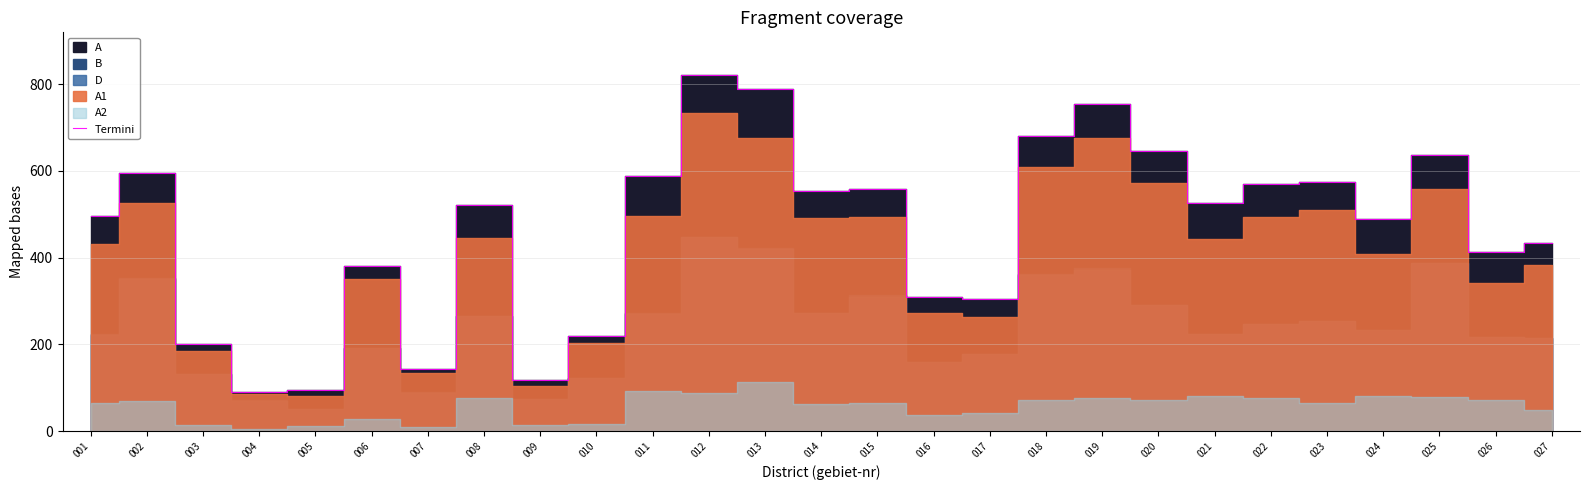

How many data points are above 522?

13